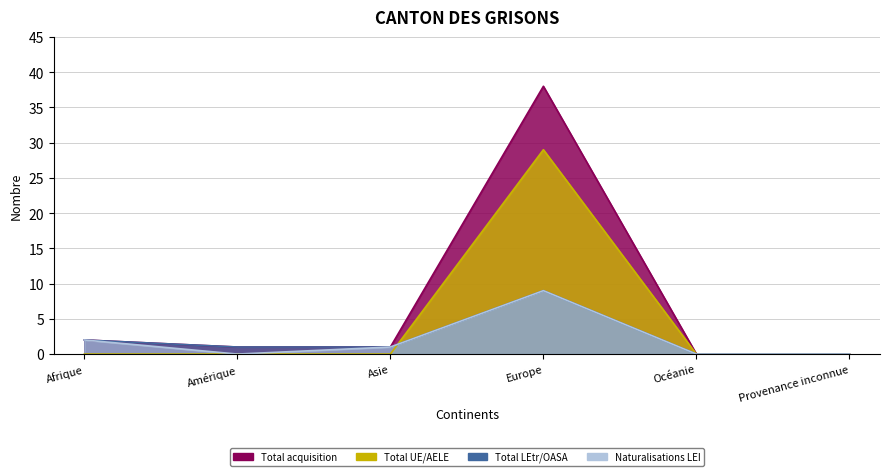

The value of Total UE/AELE at Océanie is 0. True or false?

True